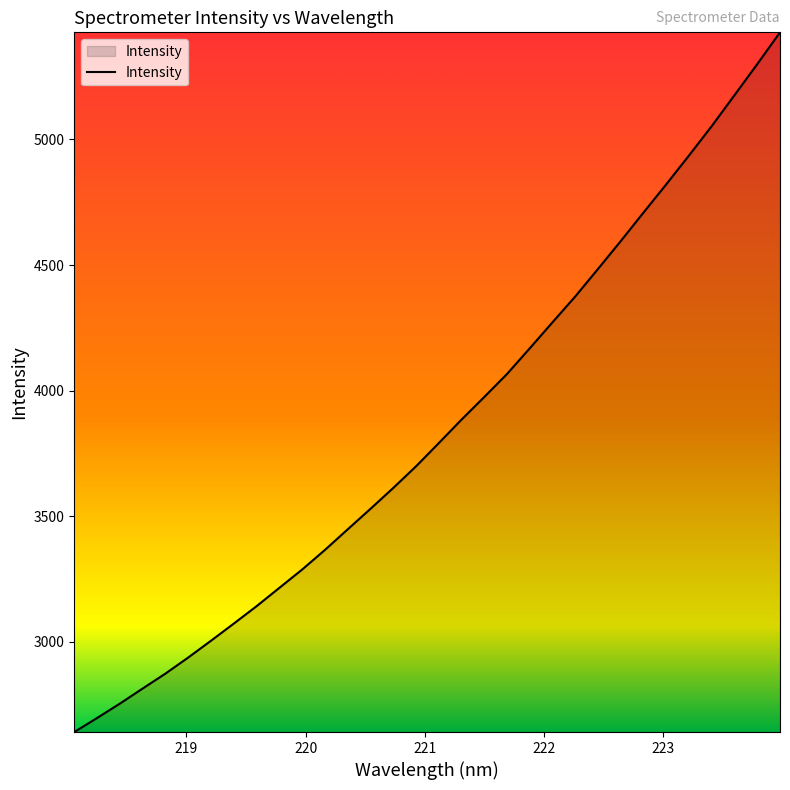

What is the minimum value shown in the chart?

2640.9